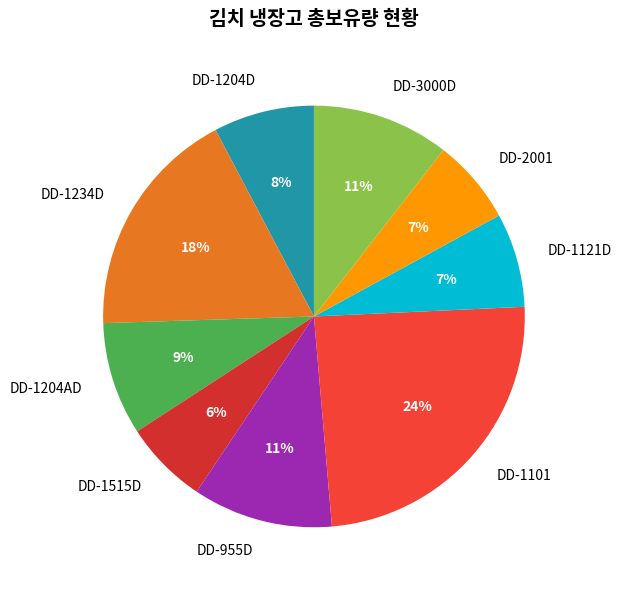

Is there a majority slice in this chart?

No